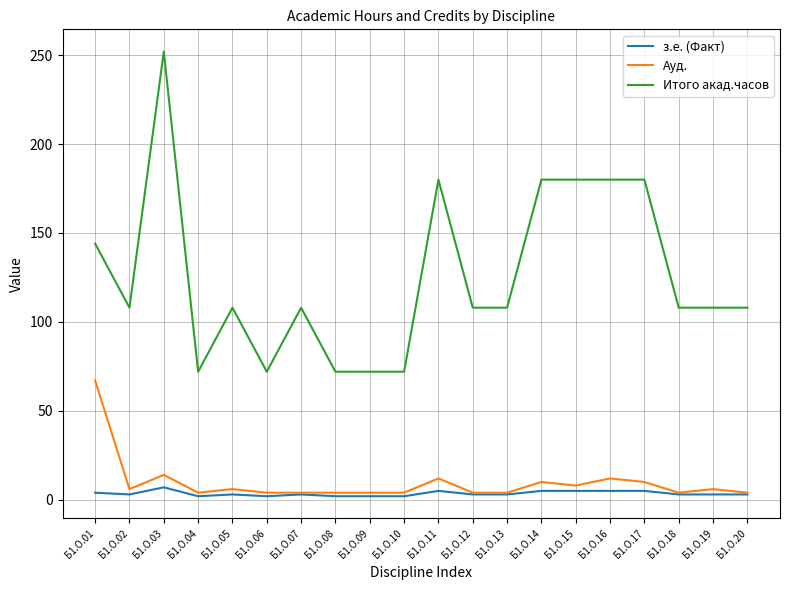

Is the value of з.е. (Факт) at Б1.О.03 greater than the value of Итого акад.часов at Б1.О.17?

No